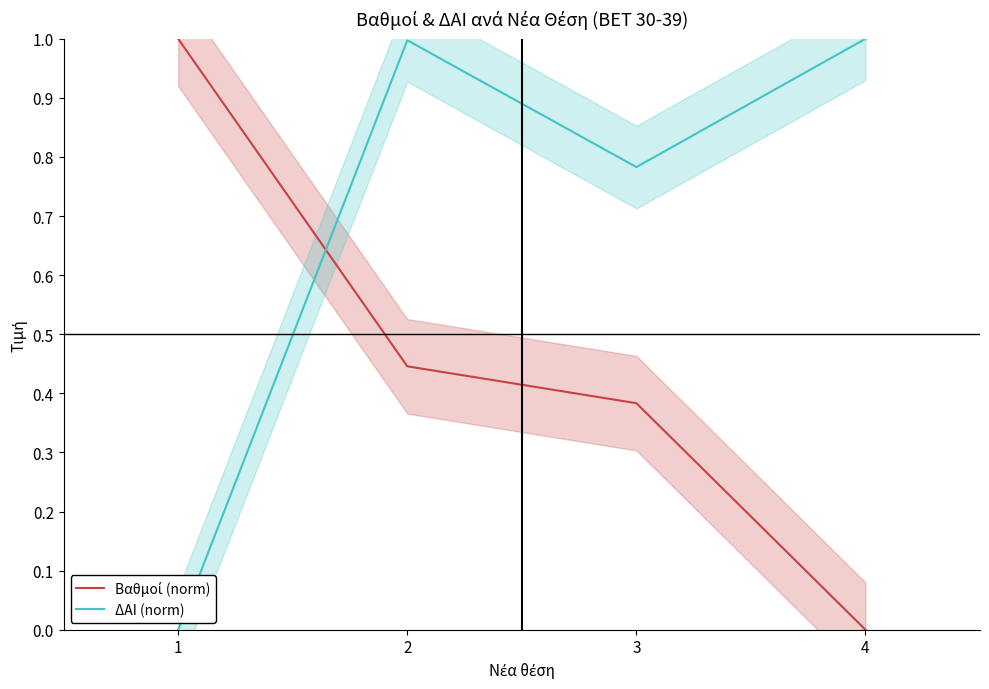

Reading left to right, what are all the values shown in this chart?

Βαθμοί (norm): 1.0	0.4	0.4	0.0
ΔΑΙ (norm): 0.0	1.0	0.8	1.0